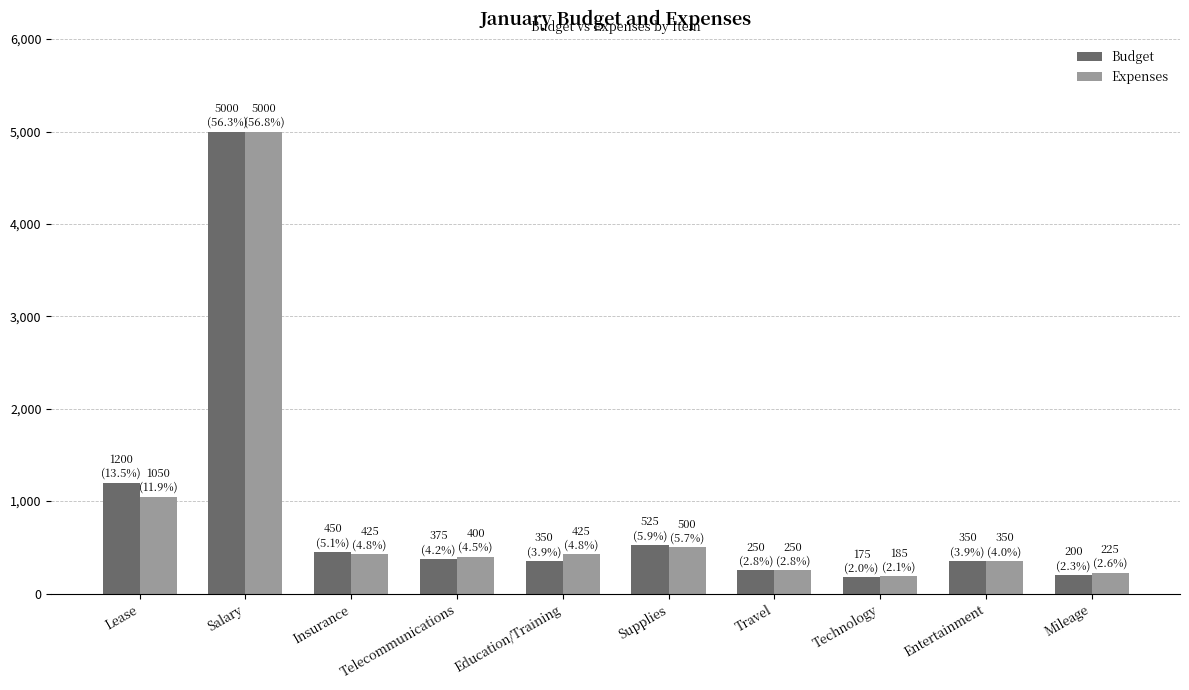

What is the difference between the maximum and minimum values in the Budget series?

4825